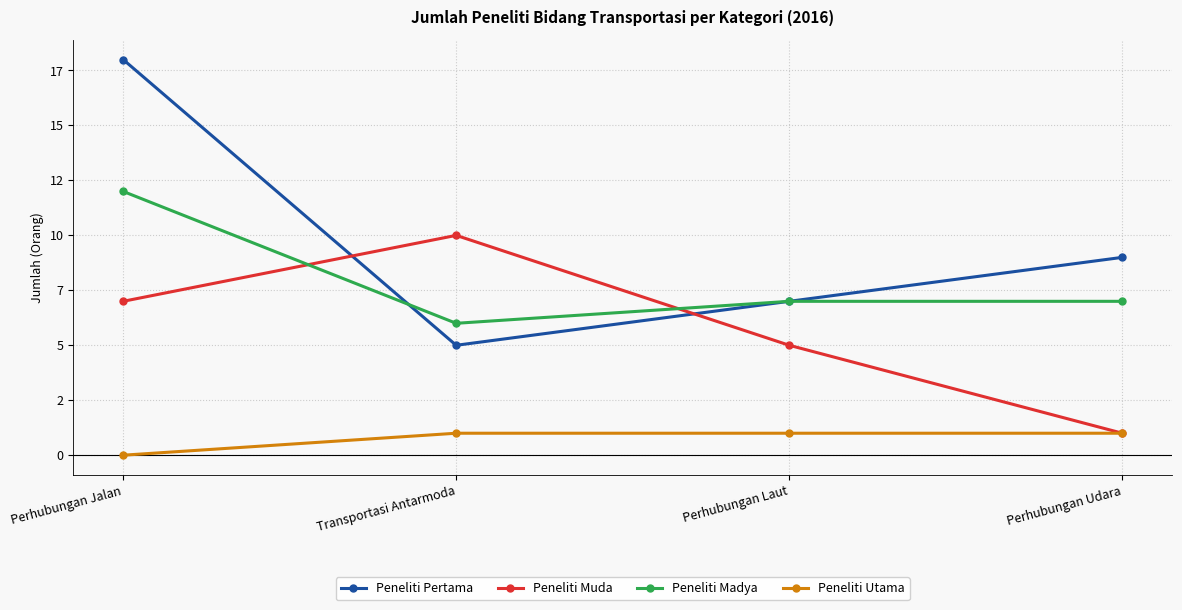

True or false: Peneliti Madya and Peneliti Utama cross at least once.

False